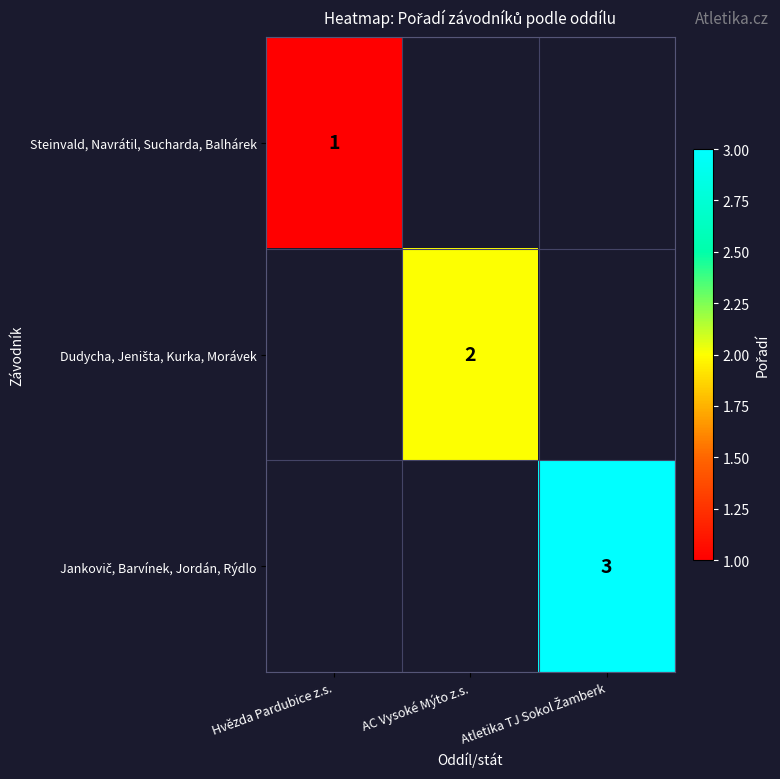

What is the sum of the Jankovič, Barvínek, Jordán, Rýdlo values at Atletika TJ Sokol Žamberk and Hvězda Pardubice z.s.?

3